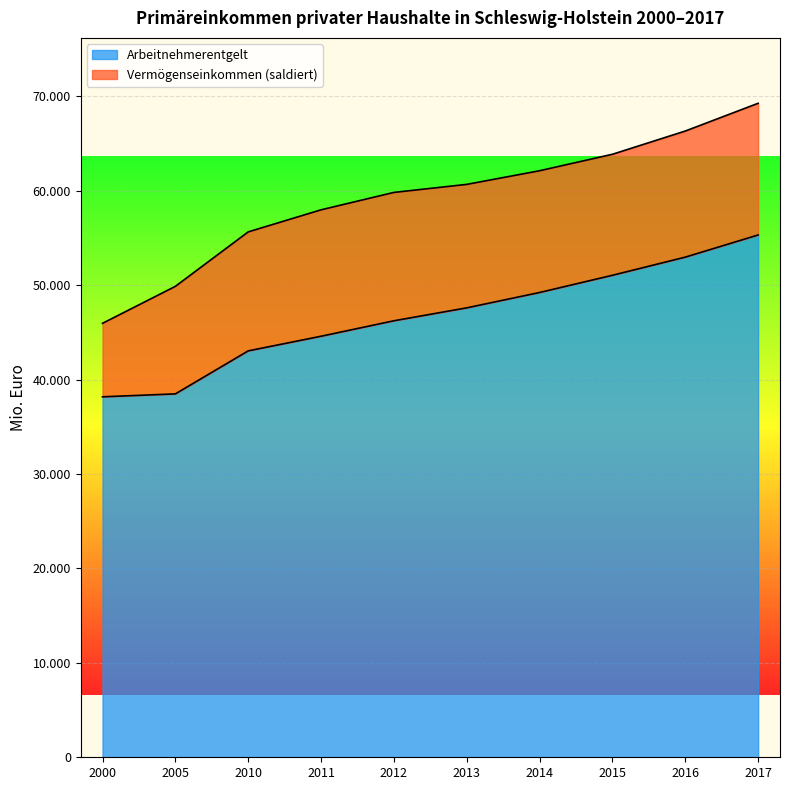

What is the difference between the second highest and second lowest values?

14482